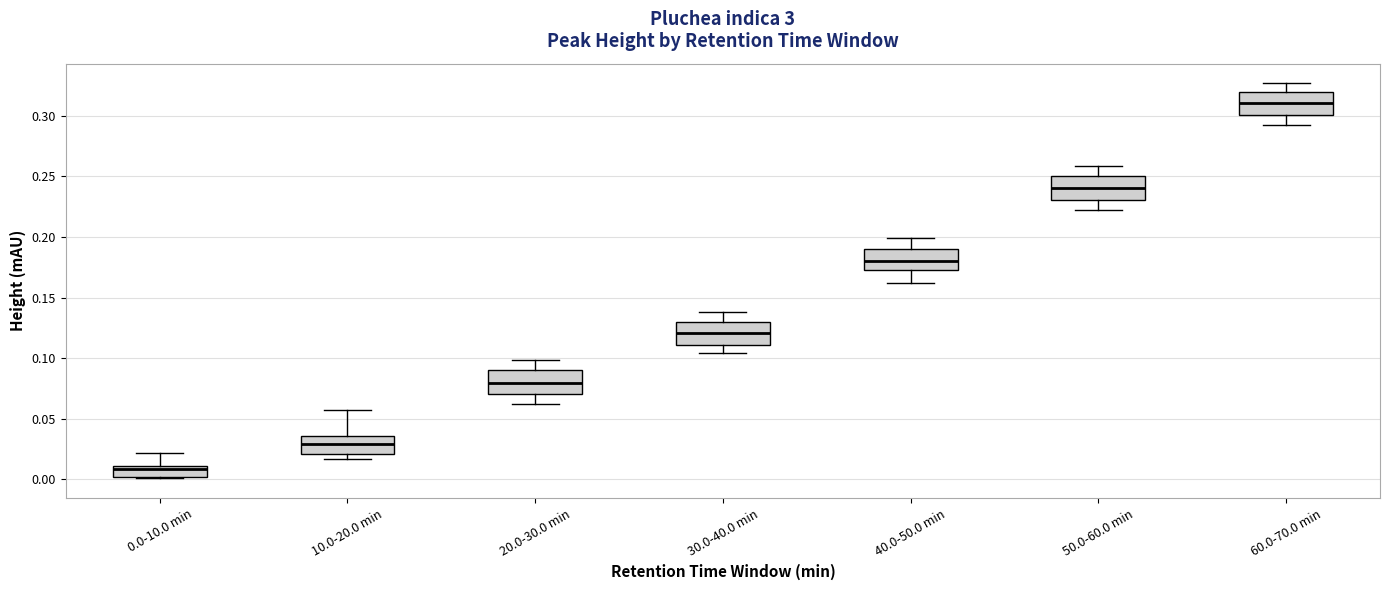

Which box has the highest median line?

60.0-70.0 min